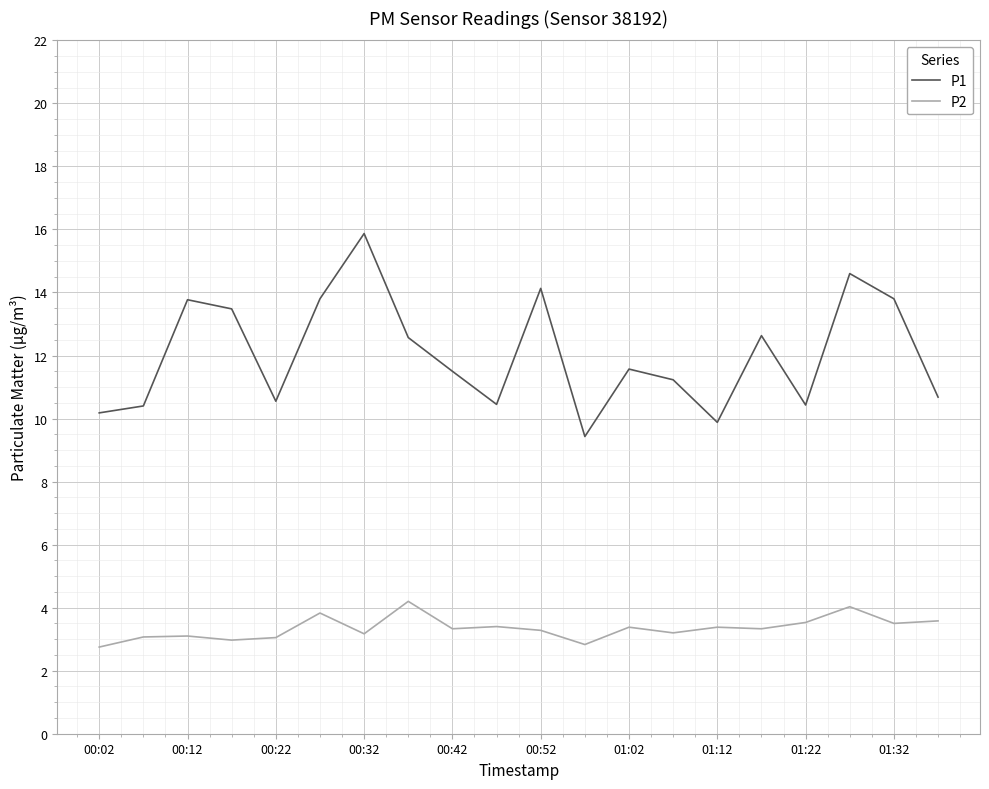

Which series has the widest spread of values?

P1